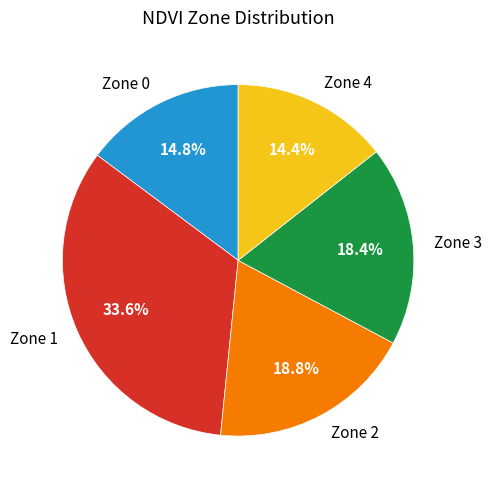

The Zone 1 slice represents 34% of the pie. True or false?

True